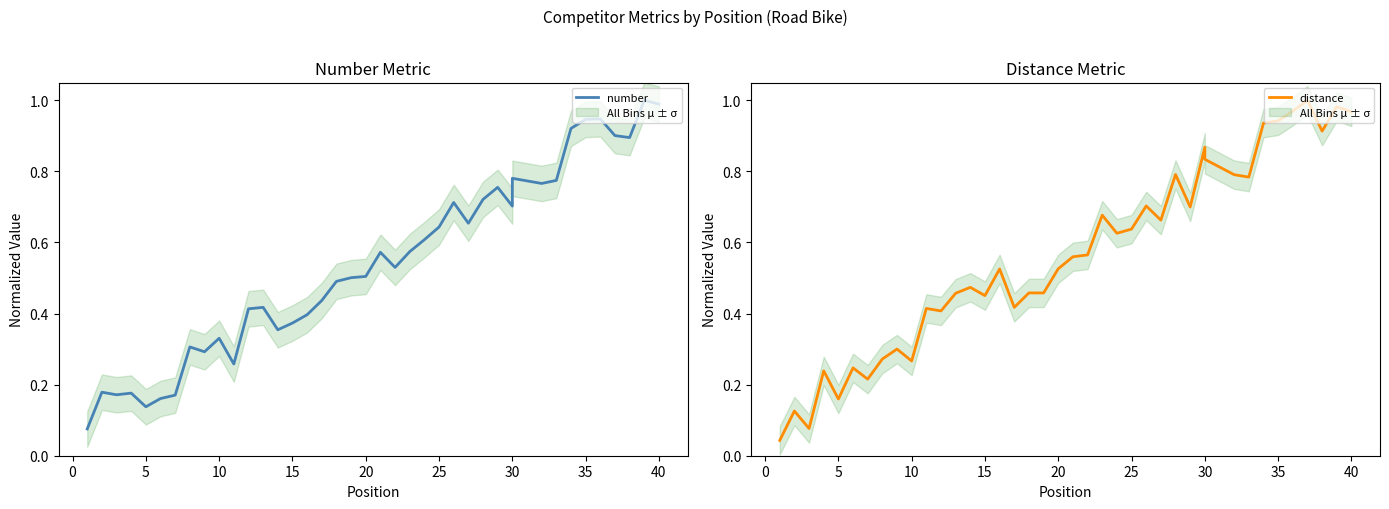

Reading left to right, extract all data points from this chart.

number: 0.1	0.2	0.2	0.2	0.1	0.2	0.2	0.3	0.3	0.3	0.3	0.4	0.4	0.4	0.4	0.4	0.4	0.5	0.5	0.5	0.6	0.5	0.6	0.6	0.6	0.7	0.7	0.7	0.8	0.7	0.8	0.8	0.8	0.9	0.9	0.9	0.9	0.9	1.0	1.0
distance: 0.0	0.1	0.1	0.2	0.2	0.2	0.2	0.3	0.3	0.3	0.4	0.4	0.5	0.5	0.5	0.5	0.4	0.5	0.5	0.5	0.6	0.6	0.7	0.6	0.6	0.7	0.7	0.8	0.7	0.9	0.8	0.8	0.8	0.9	0.9	1.0	1.0	0.9	1.0	1.0